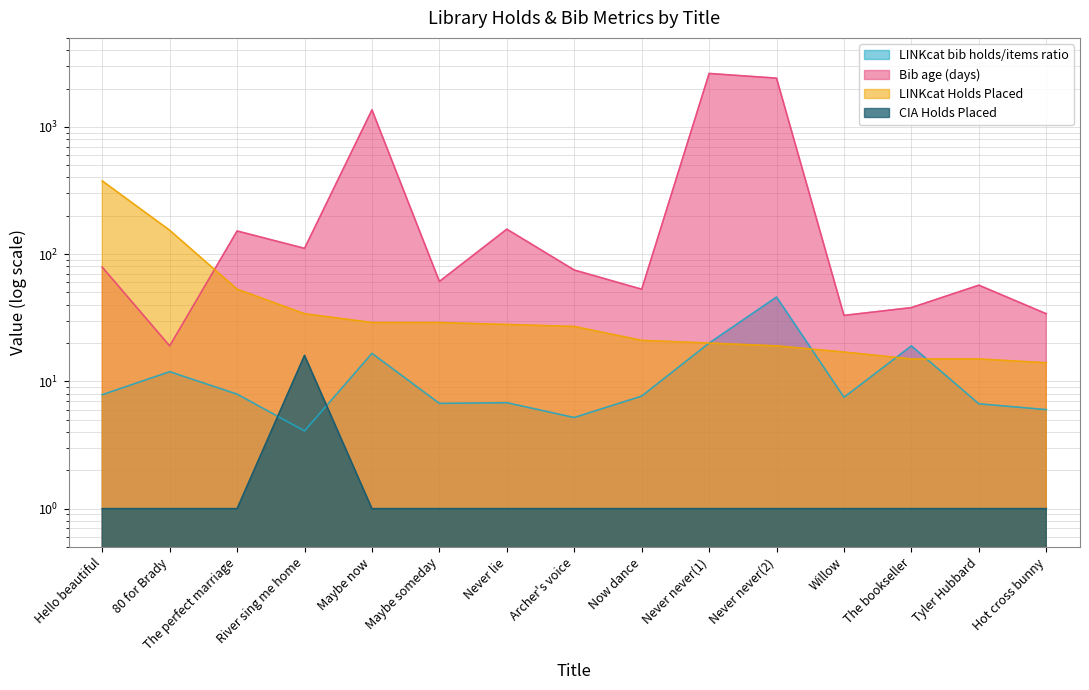

The LINKcat Holds Placed series shows 53.0 at The perfect marriage. True or false?

True